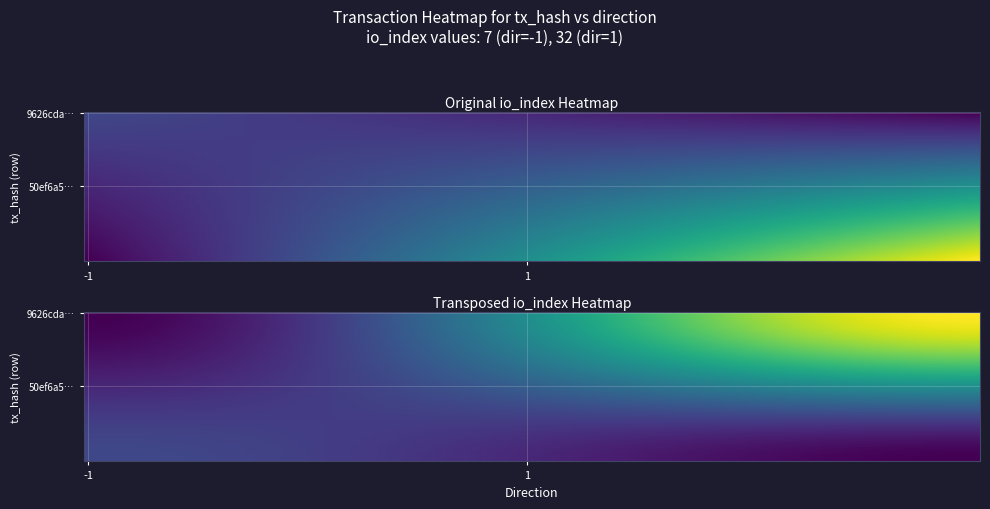

How many series are shown in this chart?

2